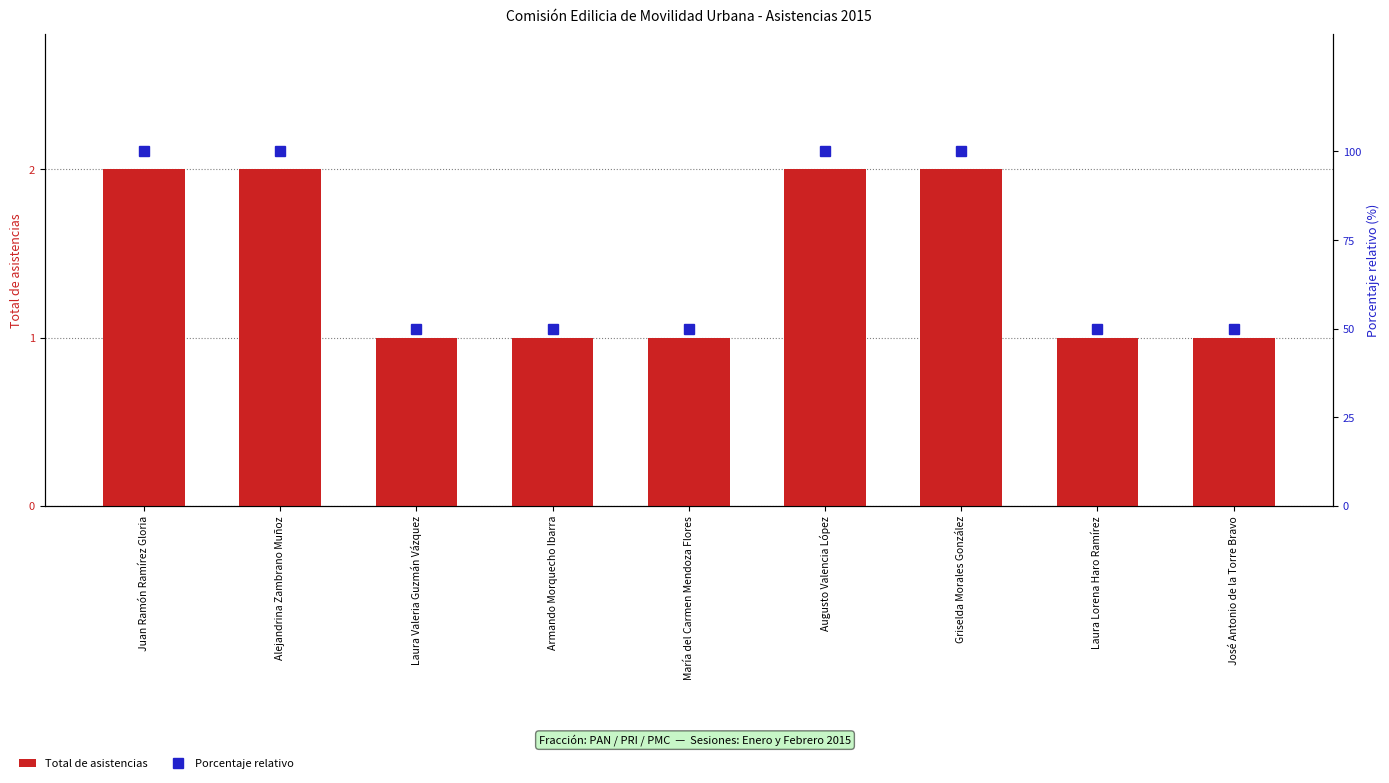

Rank the series by their maximum value, from lowest to highest.

Total de asistencias, Porcentaje relativo